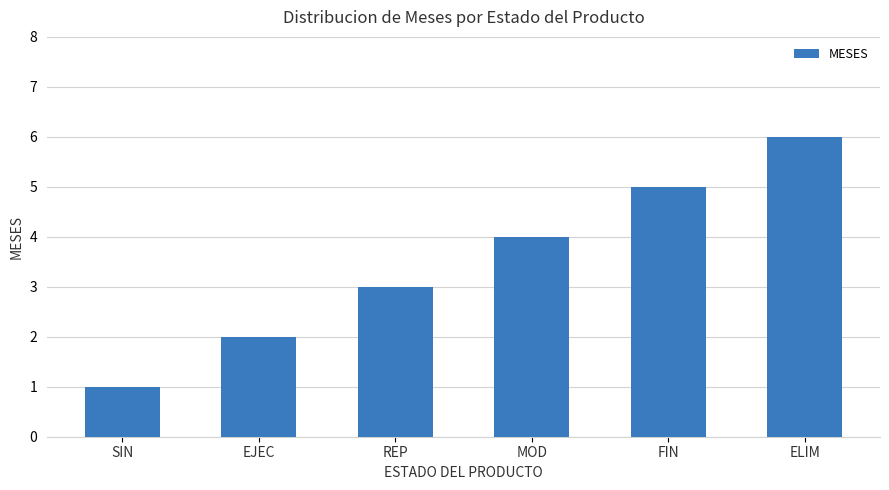

List the labels in order of value, smallest first.

SIN, EJEC, REP, MOD, FIN, ELIM